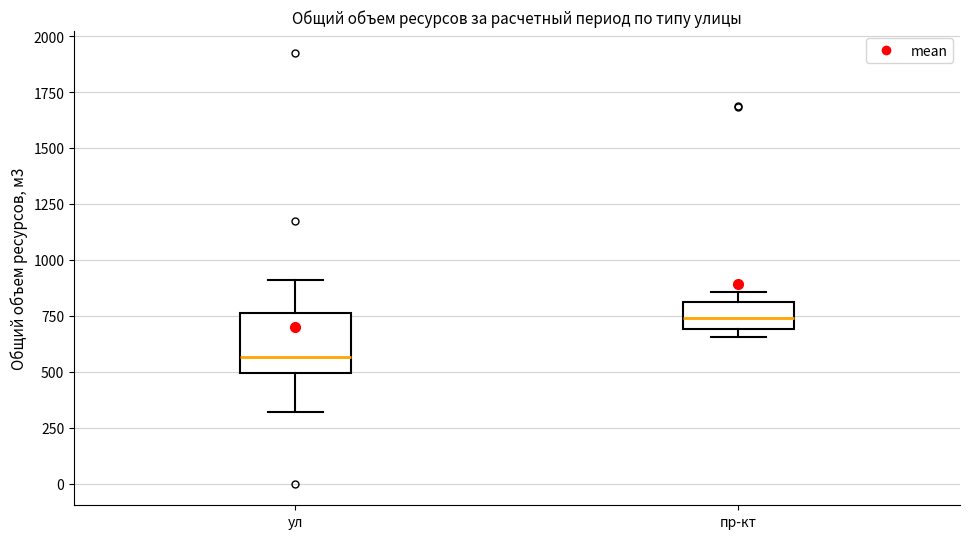

Reading left to right, read every box against the y-axis: the position of its median line, the range the box covers, and the ends of its whiskers. The values are not printed on the chart, so give them approximately, as read against the axis.

ул: median 550, box 500 to 750, whiskers 300 to 900
пр-кт: median 750, box 700 to 800, whiskers 650 to 850